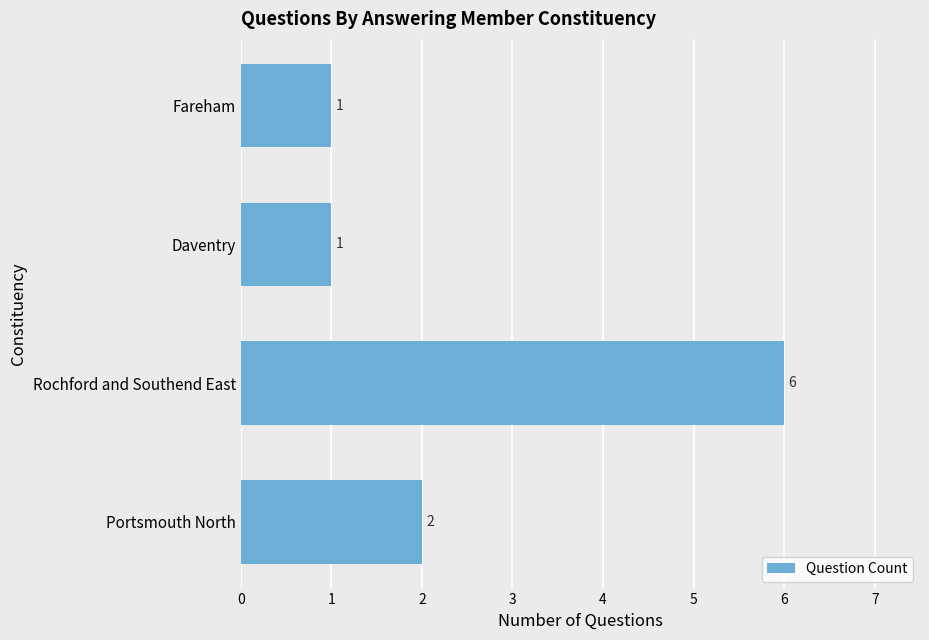

Which label corresponds to the largest value in the chart?

Rochford and Southend East